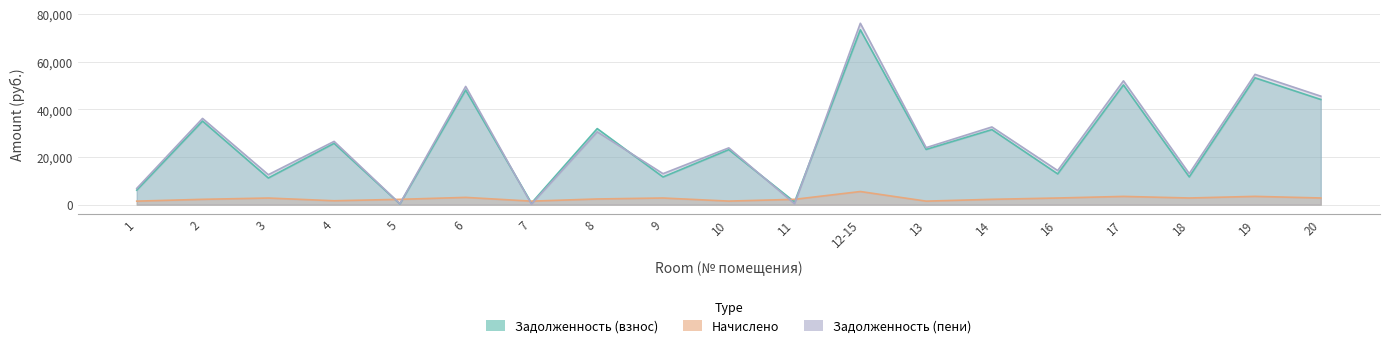

Which series has the largest range (max minus min)?

zadolzhennost_peni